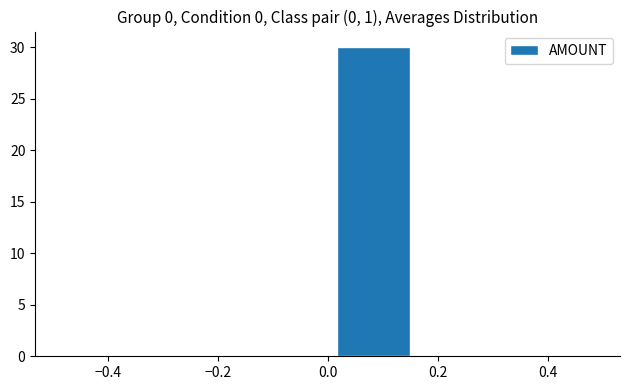

Reading left to right, list every bar in this chart as the range it spans on the x-axis followed by its height. Neither the bar edges nor the heights are printed on the chart, so give them approximately, as read against the axes.

-0.50 to -0.34: 0
-0.34 to -0.16: 0
-0.16 to 0.00: 0
0.00 to 0.16: 30
0.16 to 0.34: 0
0.34 to 0.50: 0